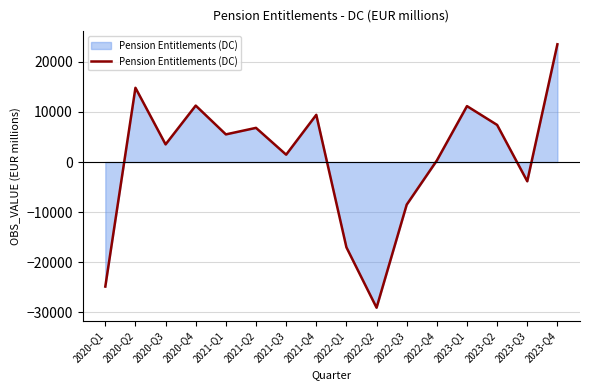

What is the difference between the values at 2021-Q3 and 2022-Q3?

9970.1